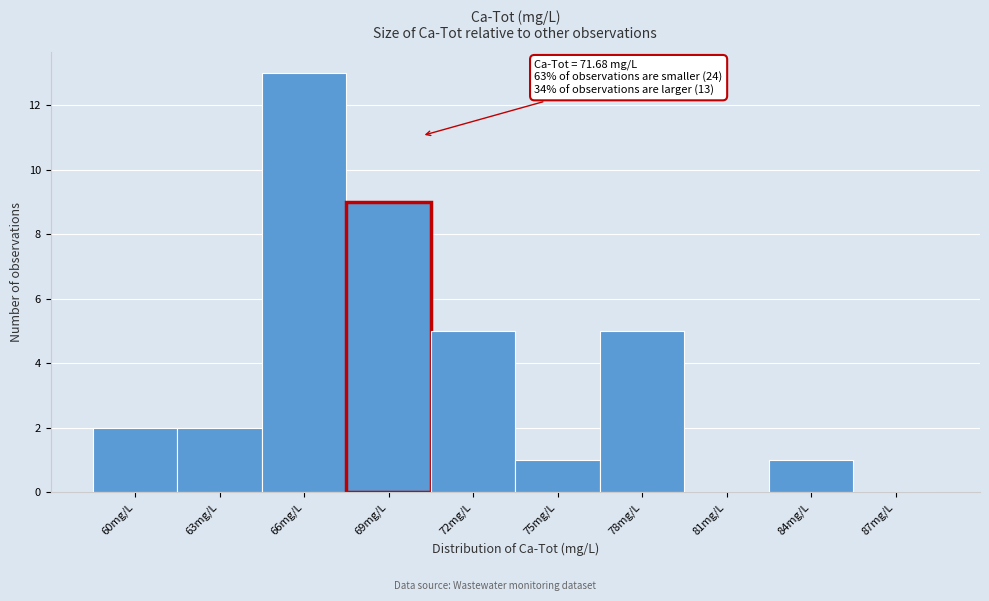

Reading left to right, transcribe all the data shown in this chart.

60mg/L=2	63mg/L=2	66mg/L=13	69mg/L=9	72mg/L=5	75mg/L=1	78mg/L=5	81mg/L=0	84mg/L=1	87mg/L=0